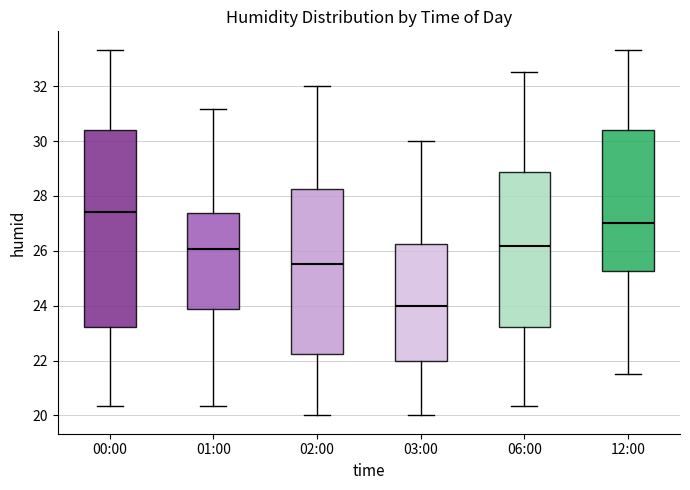

Which box is the tallest, from its lower edge to its upper edge?

00:00